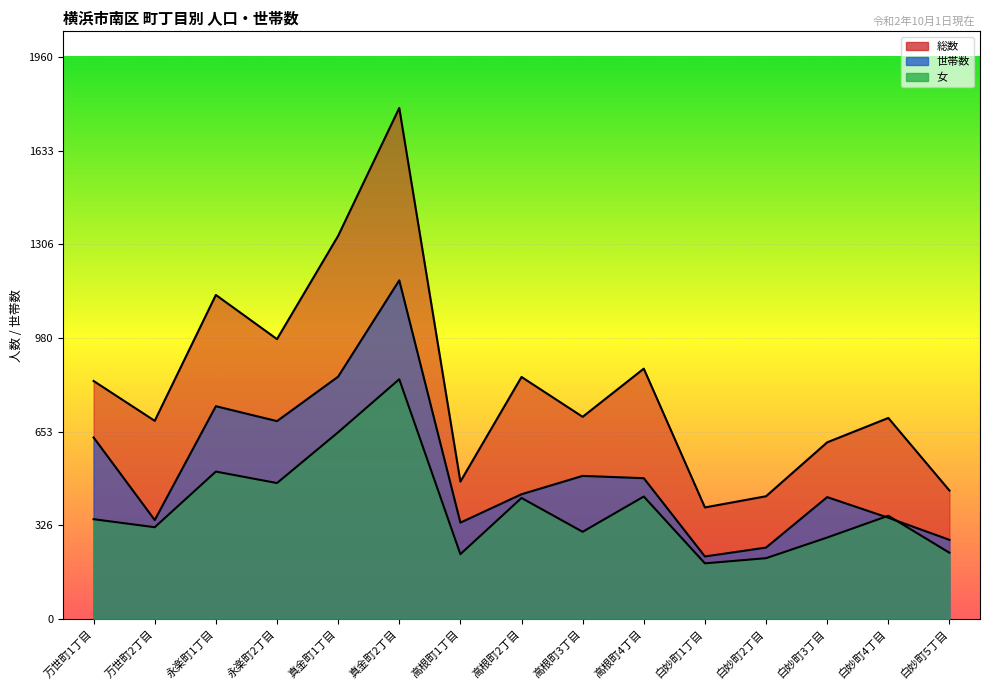

The 女 series shows 737 at 永楽町2丁目. True or false?

False